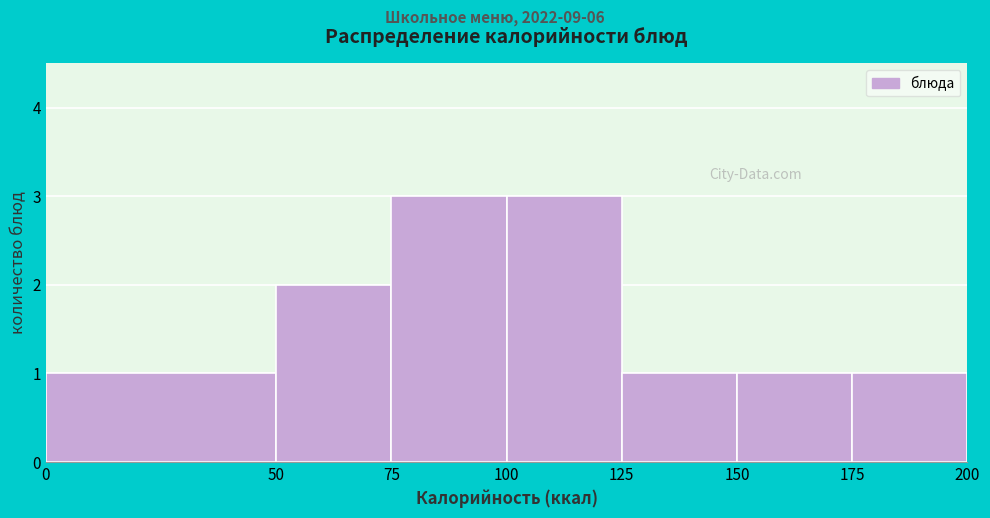

Reading left to right, transcribe this chart: for each bar, give the range it covers on the x-axis and its height. The values are not printed on the chart, so give them approximately, as read against the axis.

0 to 50: 1
50 to 75: 2
75 to 100: 3
100 to 125: 3
125 to 150: 1
150 to 175: 1
175 to 200: 1